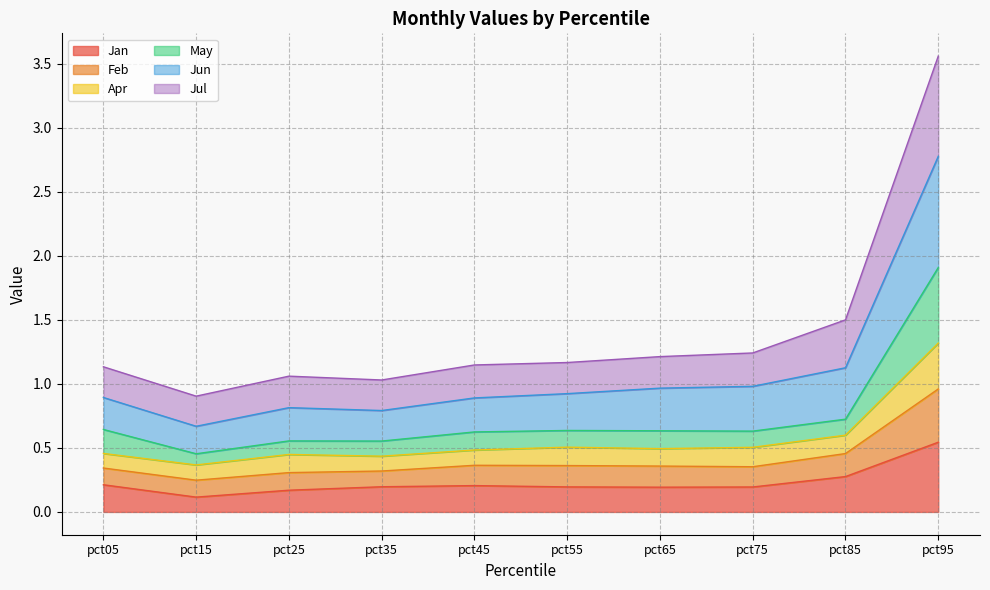

Which category has the highest value in the Jan series?

pct95